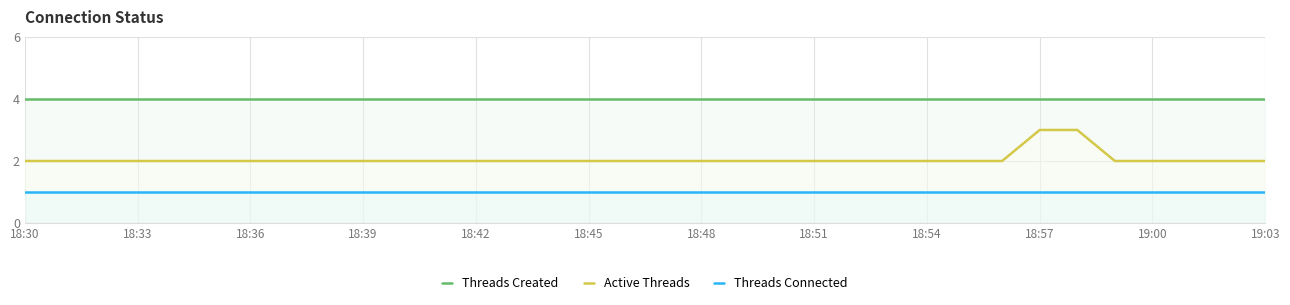

What is the greatest value displayed?

4